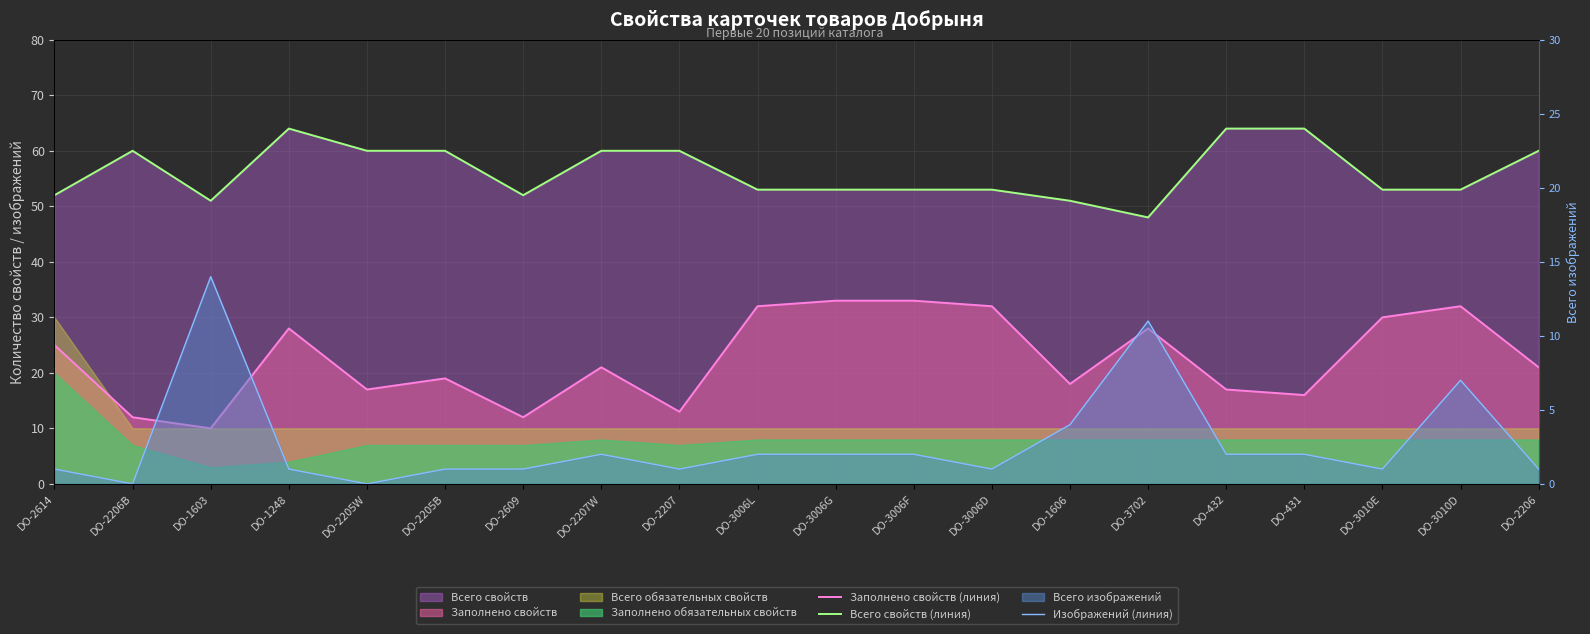

List the series in order of their peak value, lowest first.

Изображений (линия), Заполнено свойств (линия), Всего свойств (линия)